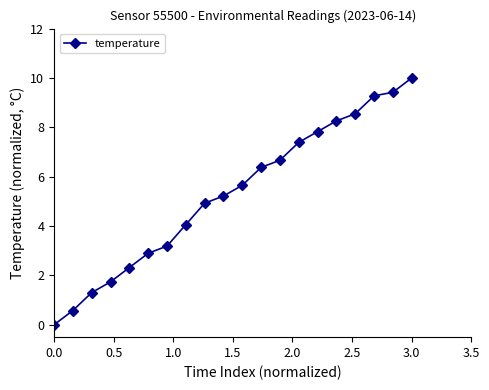

Reading right to left, extract all data points from this chart.

10.0	9.4	9.3	8.6	8.3	7.8	7.4	6.7	6.4	5.7	5.2	4.9	4.1	3.2	2.9	2.3	1.7	1.3	0.6	0.0